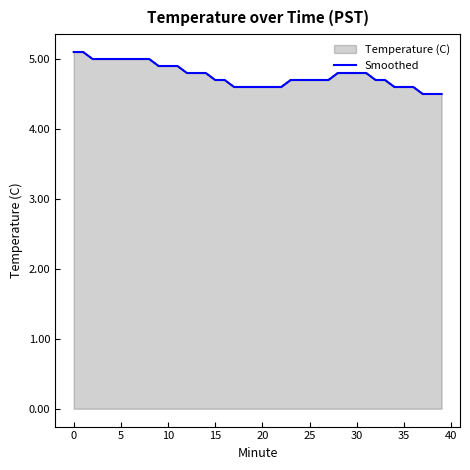

True or false: the data shows 4.6 at 21.

True